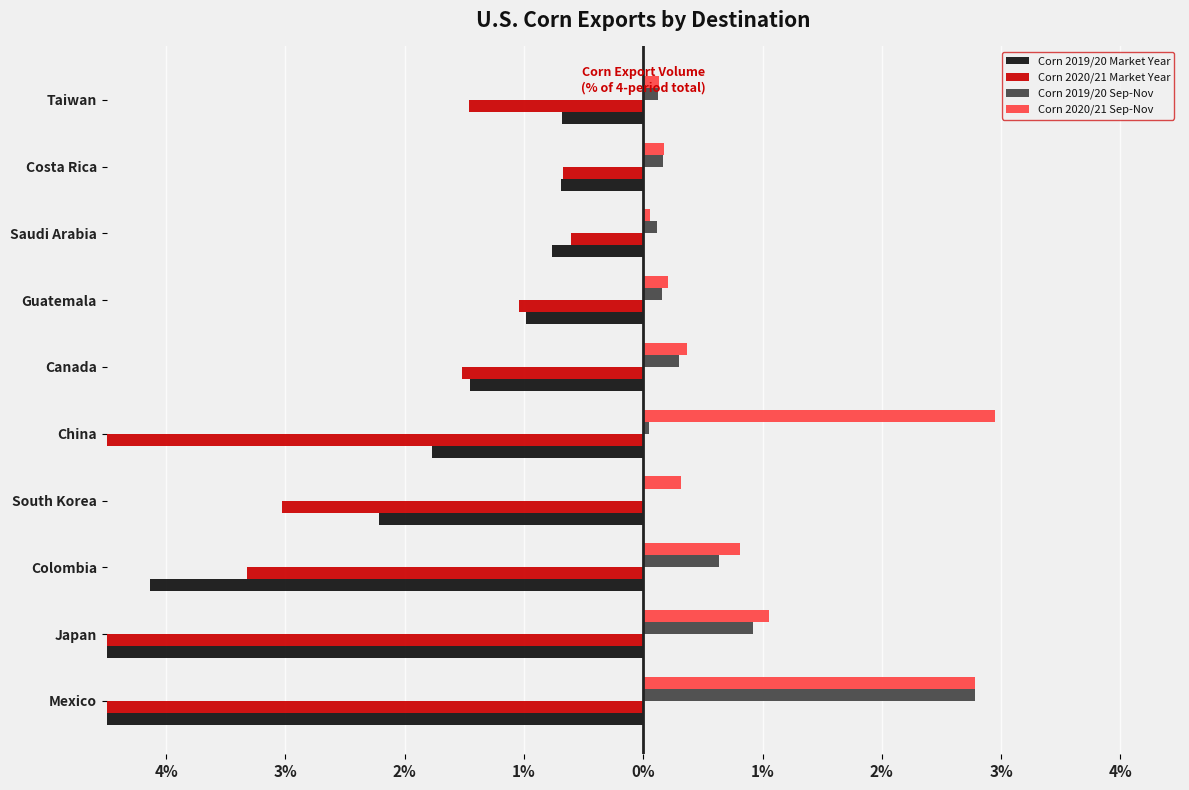

What is the maximum value shown in the chart?

2.9